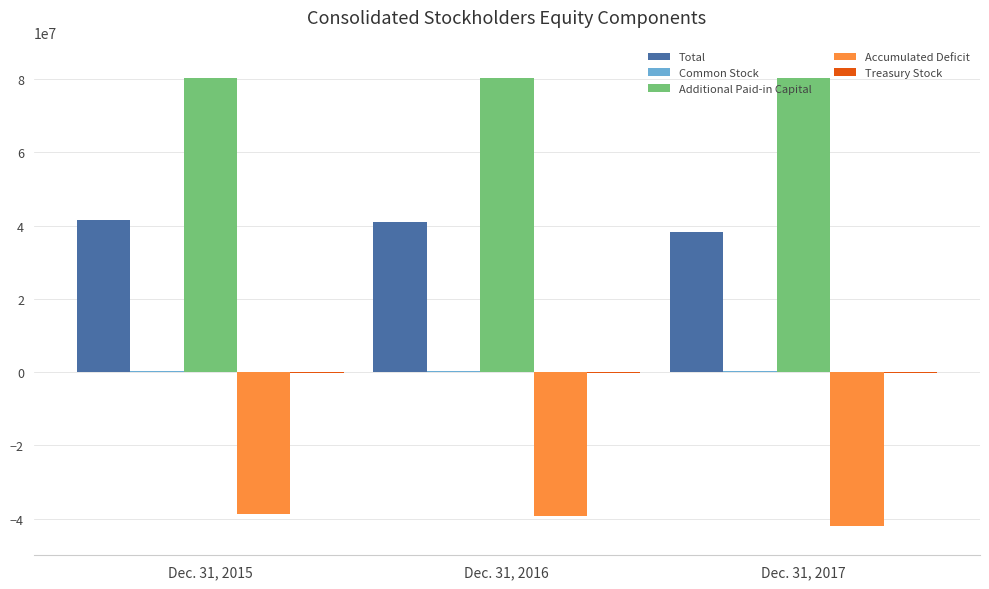

What is the greatest value displayed?

80291992